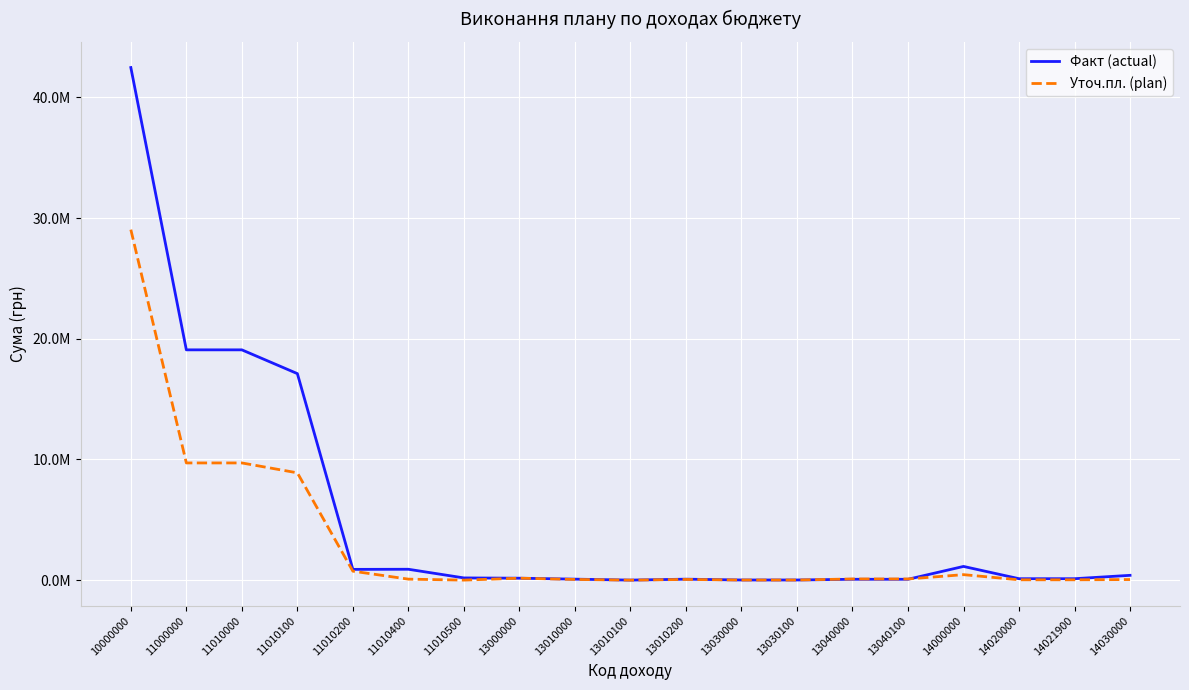

Does the chart have visible grid lines?

Yes